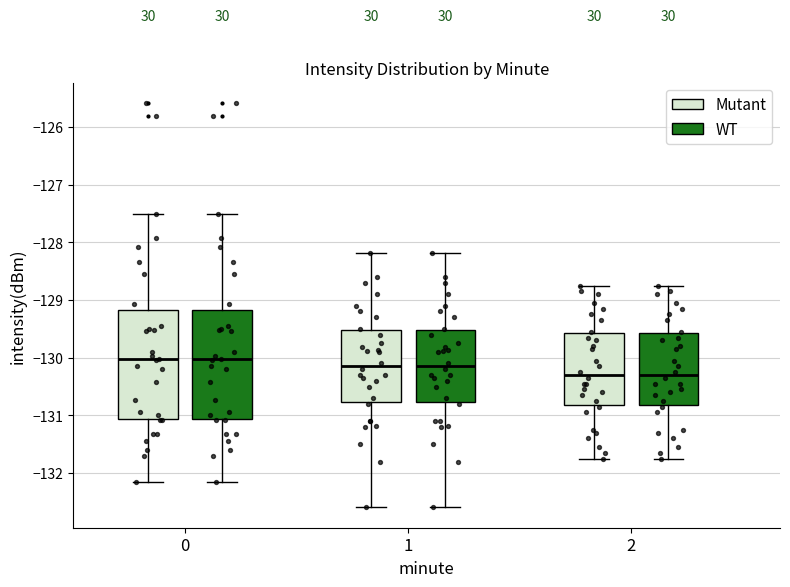

Where does the median line of the box for 2 (WT) sit on the y-axis? The values are not printed on the chart, so give them approximately, as read against the axis.

-130.3